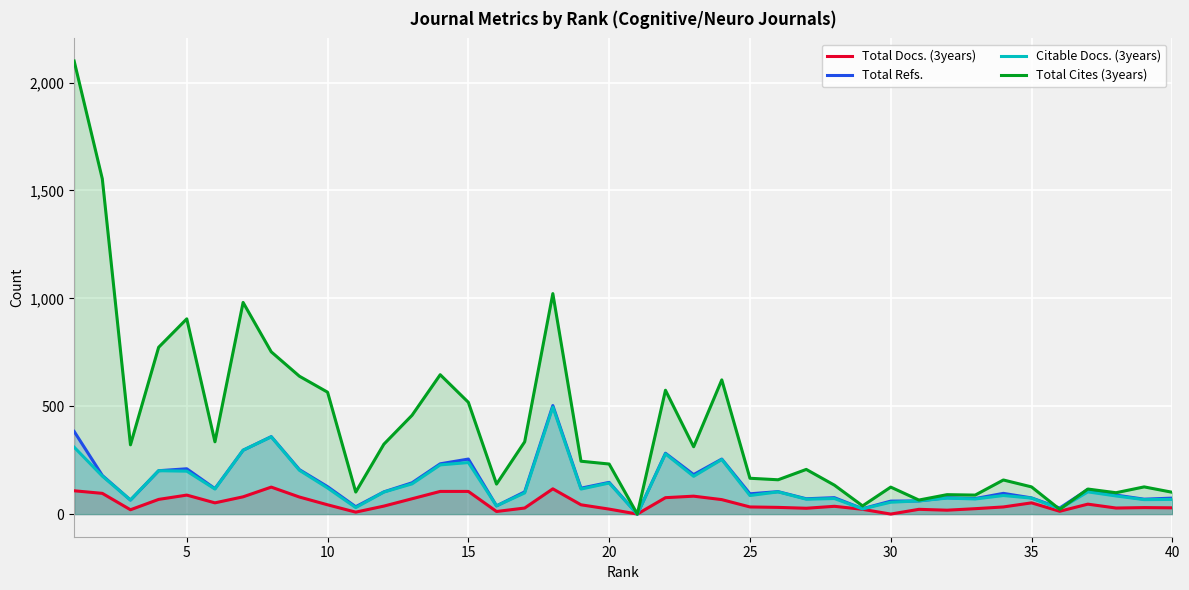

How many lines are shown in the chart?

4